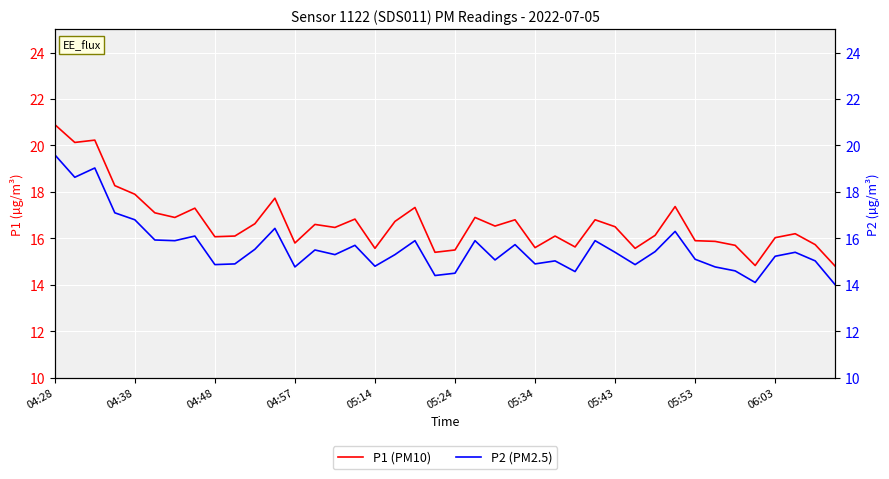

Does the chart display data point markers on the line(s)?

No